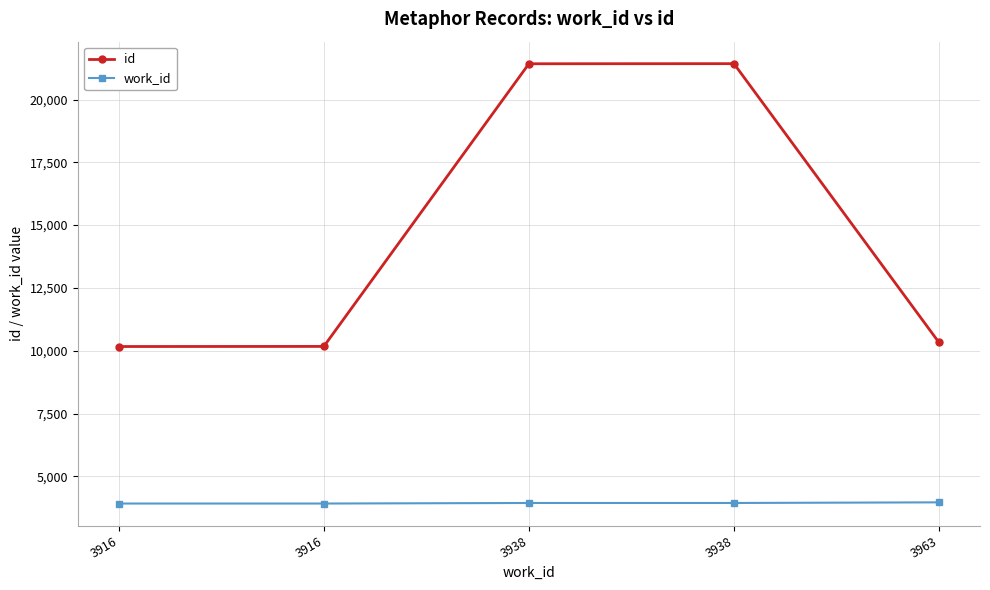

At how many categories does at least one series exceed 15575?

2